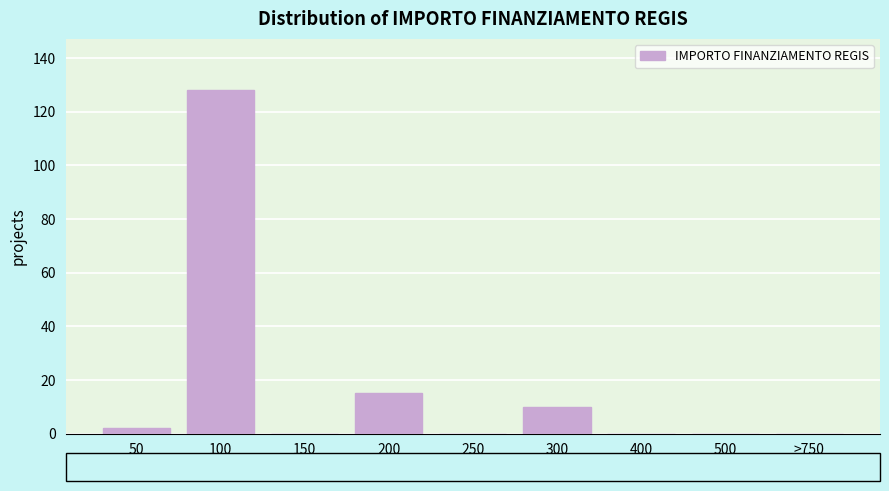

Reading left to right, transcribe all the data shown in this chart.

50=2	100=128	150=0	200=15	250=0	300=10	400=0	500=0	>750=0